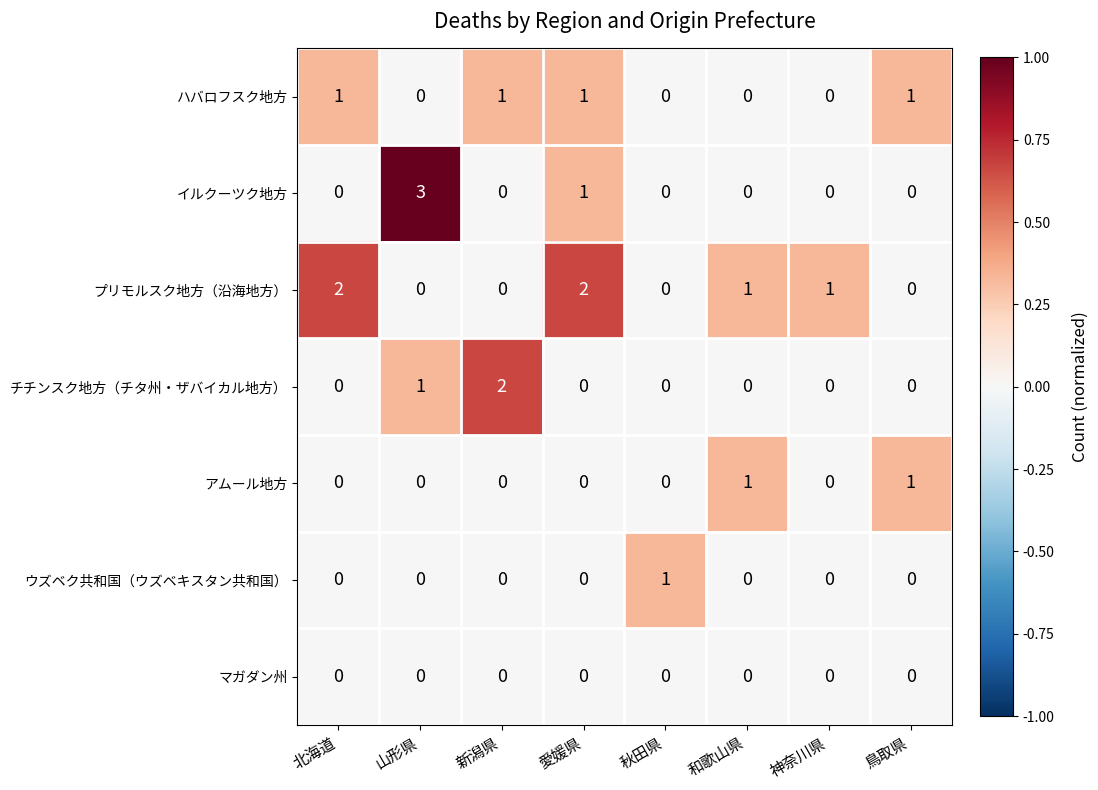

True or false: イルクーツク地方 has a value of 0 at 新潟県.

True